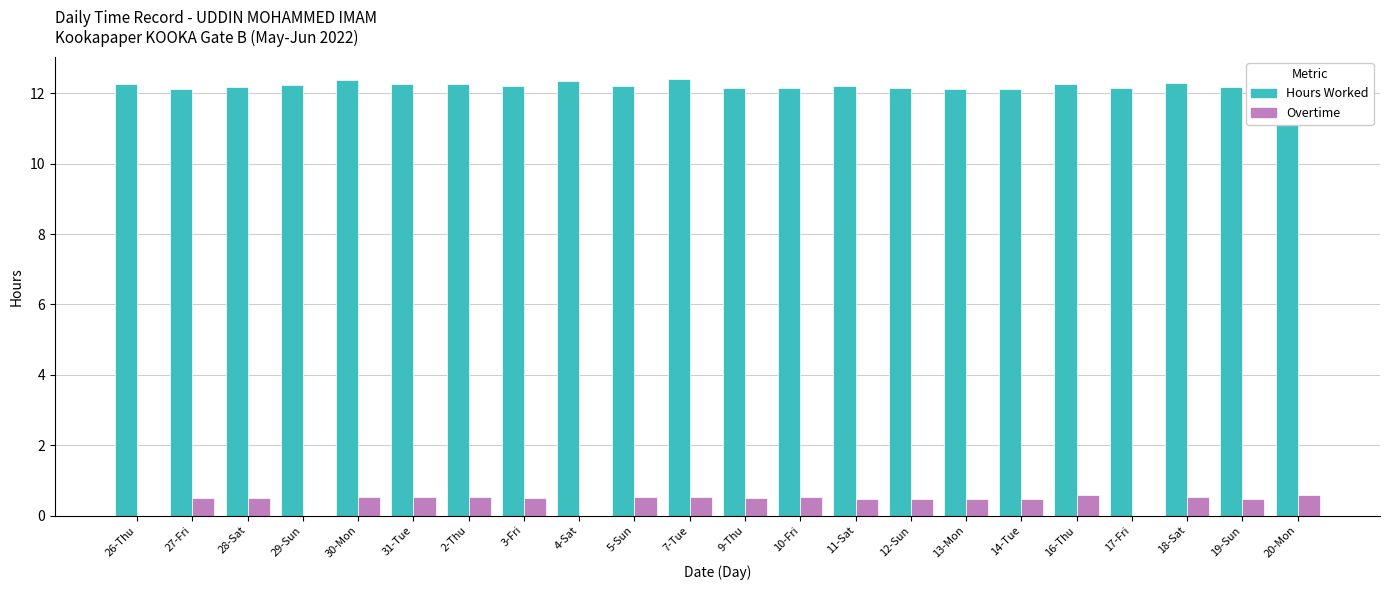

What is the sum of all Hours Worked values?

268.9